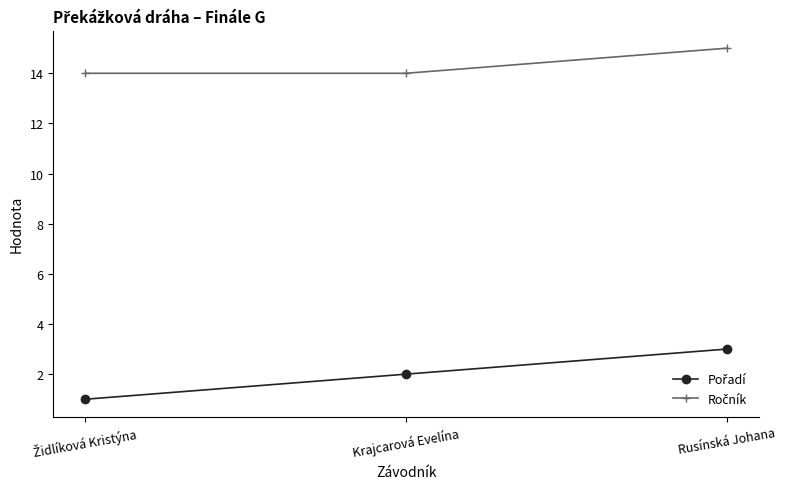

Count the number of data series in this chart.

2